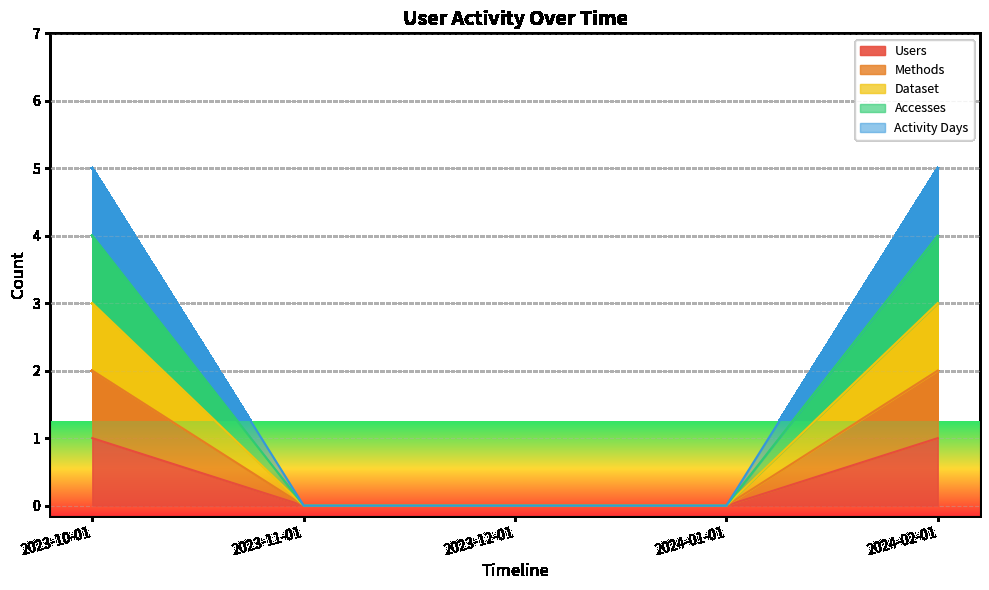

At 2023-10-01, list the series in order from smallest to largest.

Users, Methods, Accesses, Dataset, Activity Days